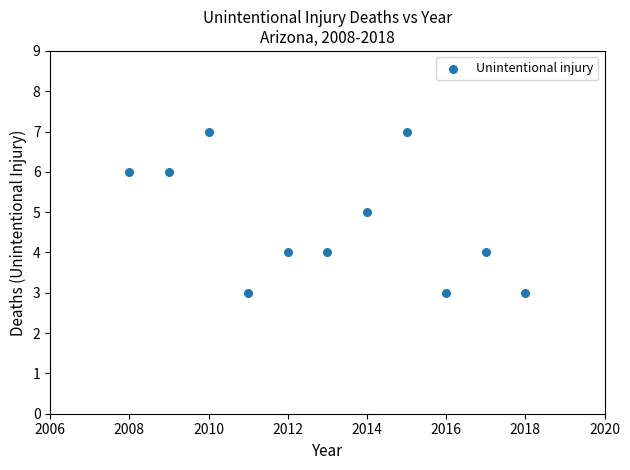

What is the average Y value?

5